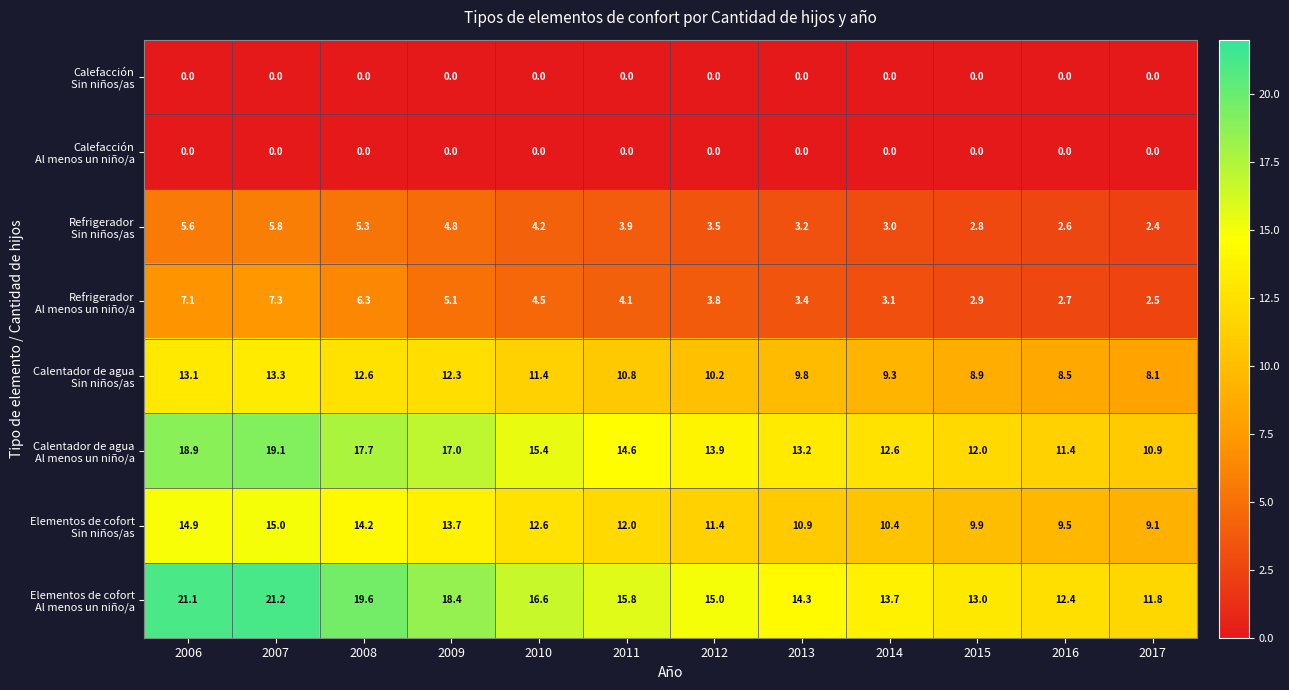

What is the difference between the highest and lowest values at 2007?

21.2